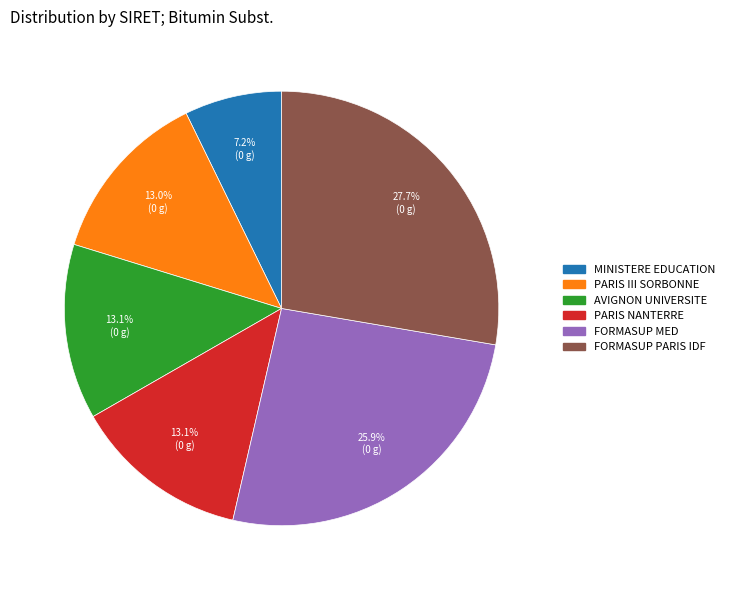

Count the number of slices in the pie.

6